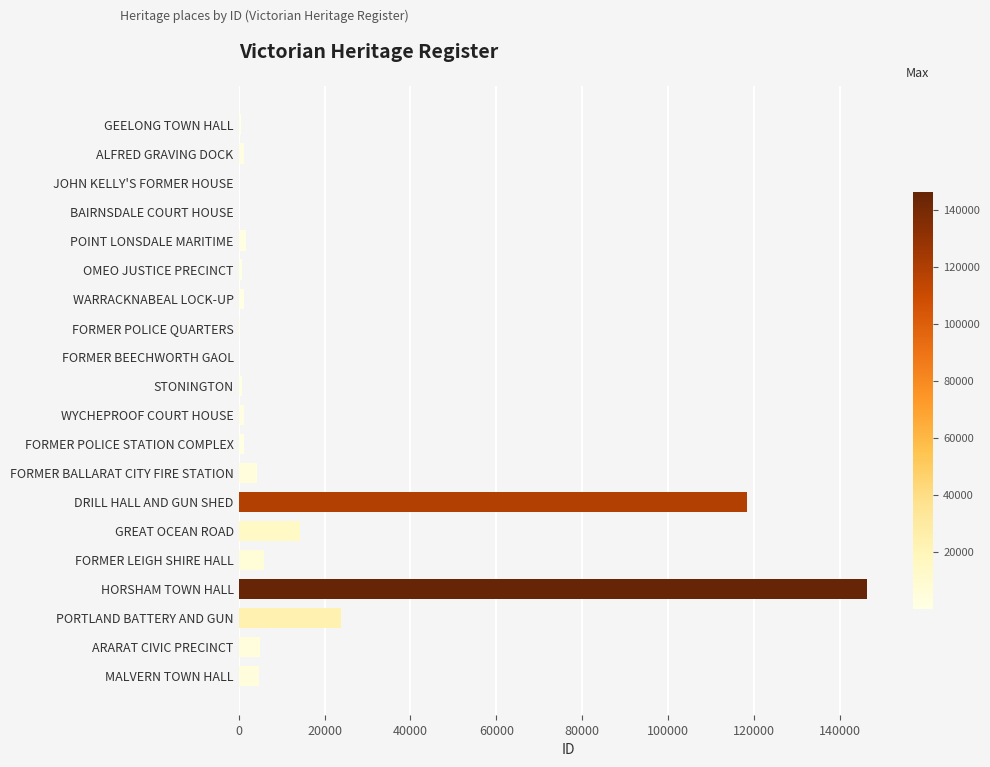

Which category has the highest value across all series?

HORSHAM TOWN HALL